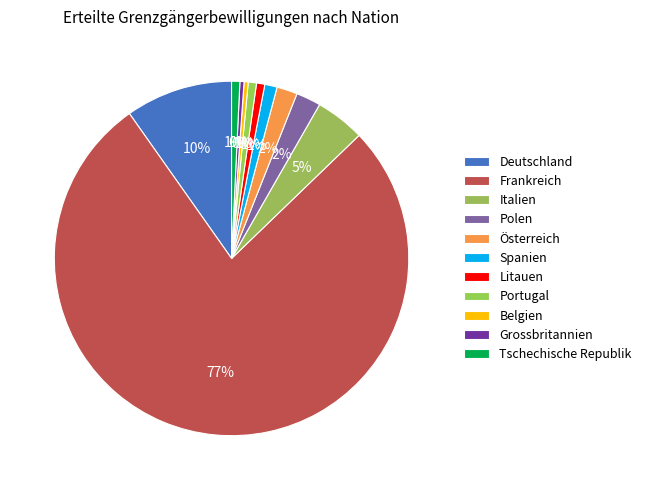

How many slices are in this pie chart?

11